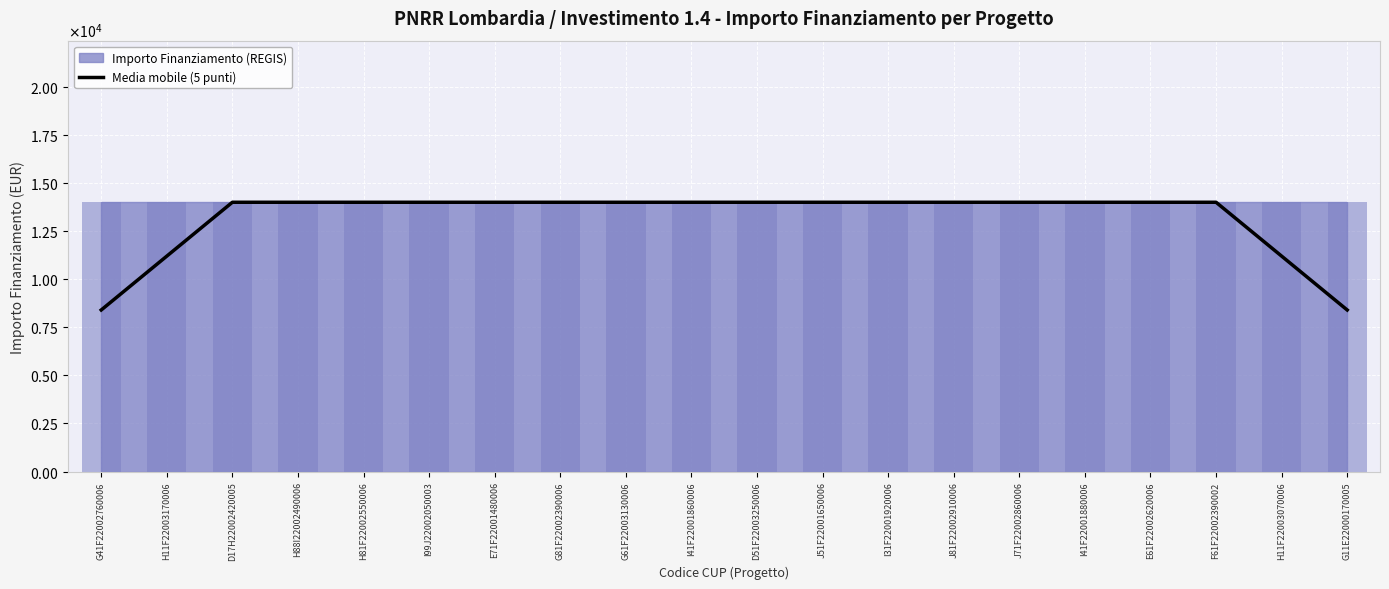

What is the label of the 7th bar from the right?

J81F22002910006